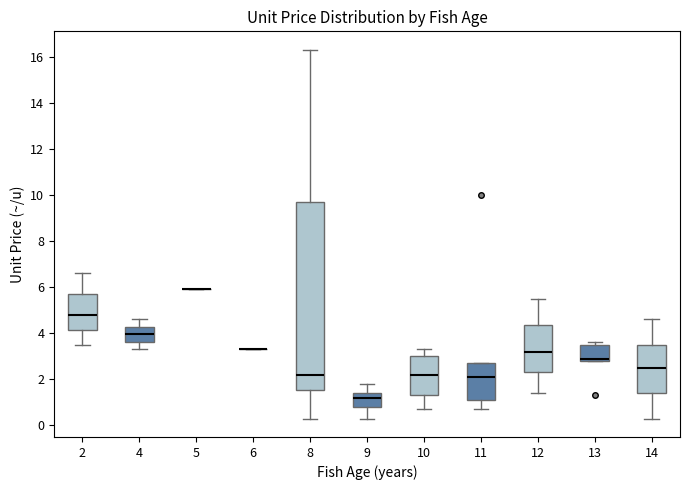

Reading left to right, read every box against the y-axis: the position of its median line, the range the box covers, and the ends of its whiskers. The values are not printed on the chart, so give them approximately, as read against the axis.

2: median 4.8, box 4.2 to 5.8, whiskers 3.6 to 6.6
4: median 4.0, box 3.6 to 4.2, whiskers 3.4 to 4.6
5: box collapsed to a line at 6.0, whiskers 6.0 to 6.0
6: box collapsed to a line at 3.4, whiskers 3.4 to 3.4
8: median 2.2, box 1.6 to 9.8, whiskers 0.4 to 16.4
9: median 1.2, box 0.8 to 1.4, whiskers 0.4 to 1.8
10: median 2.2, box 1.4 to 3.0, whiskers 0.8 to 3.4
11: median 2.2, box 1.2 to 2.8, whiskers 0.8 to 2.8
12: median 3.2, box 2.4 to 4.4, whiskers 1.4 to 5.6
13: median 3.0, box 2.8 to 3.6, whiskers 2.8 to 3.6 (just above the box's upper edge)
14: median 2.6, box 1.4 to 3.6, whiskers 0.4 to 4.6